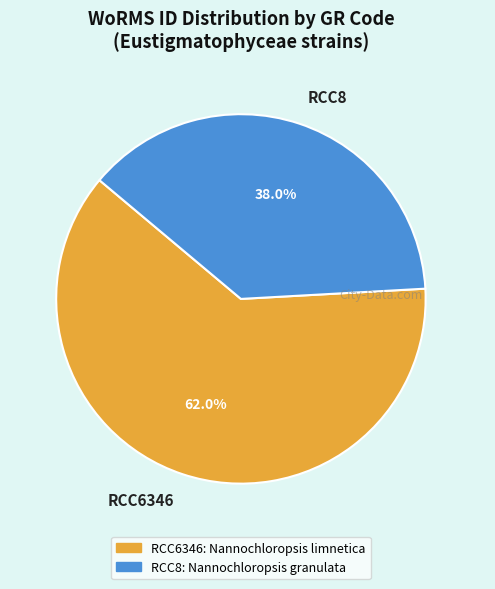

True or false: RCC6346 accounts for 62% of the total.

True